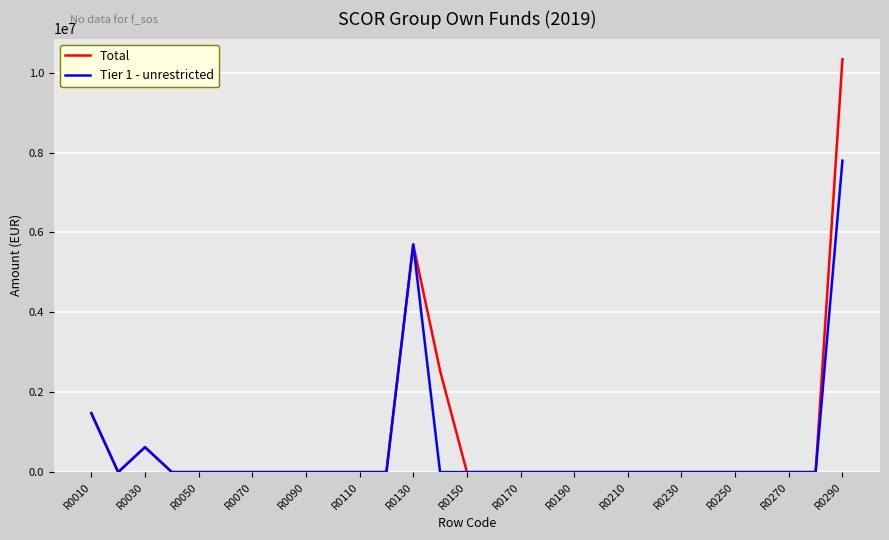

Which series has the largest range (max minus min)?

Total